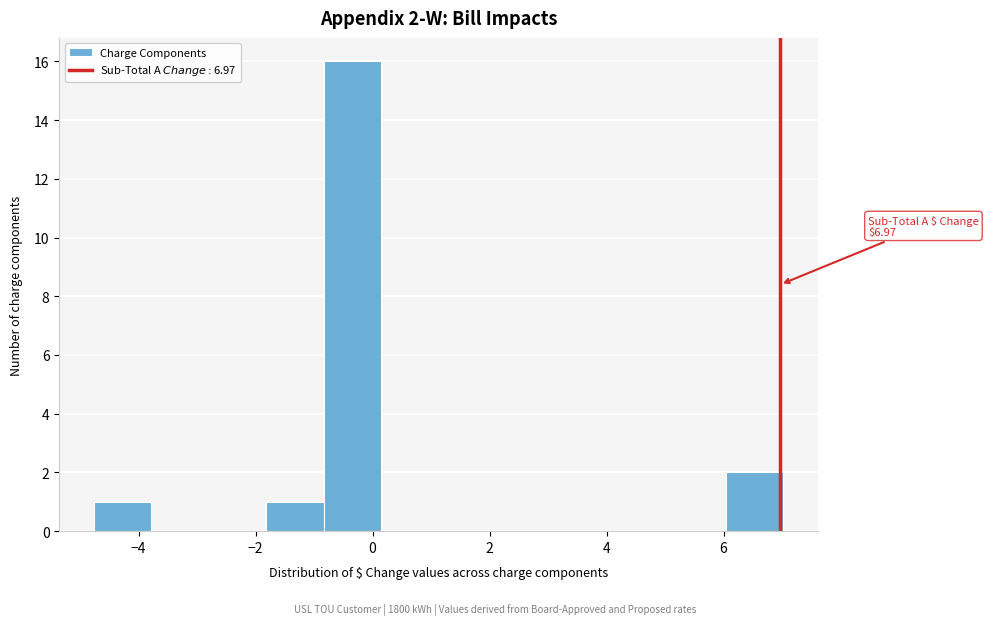

Which range on the x-axis has the tallest bar?

-0.8 to 0.2